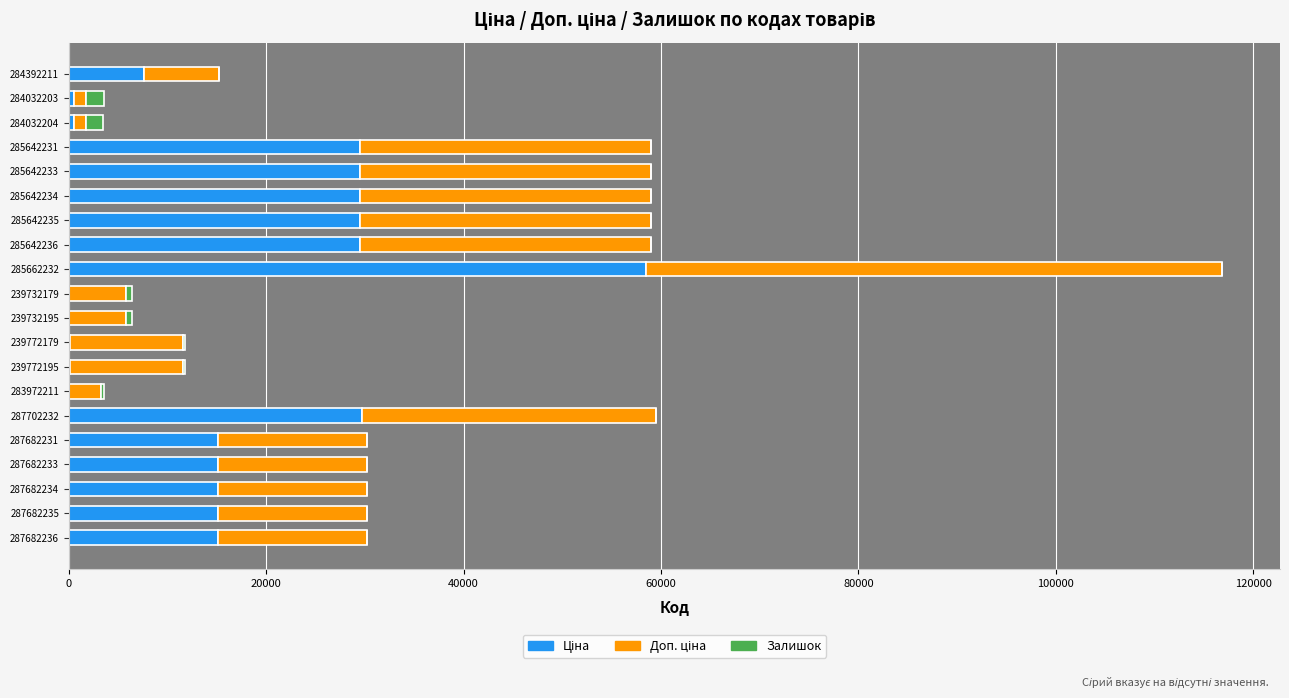

At which category is the sum across all series the highest?

285662232